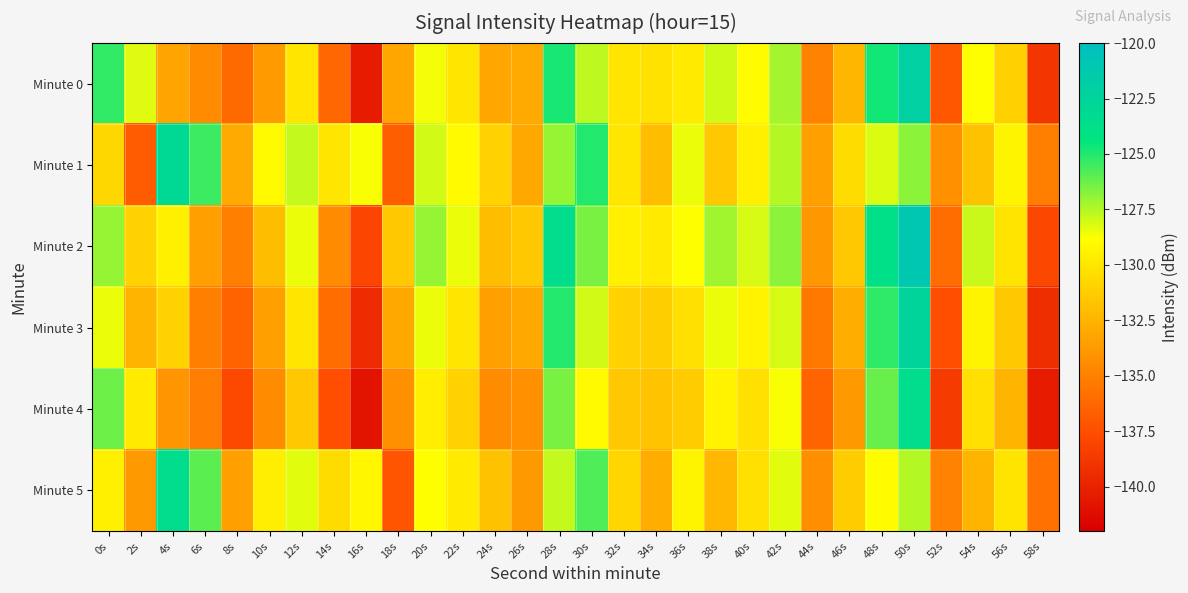

How many distinct data groups are displayed?

6